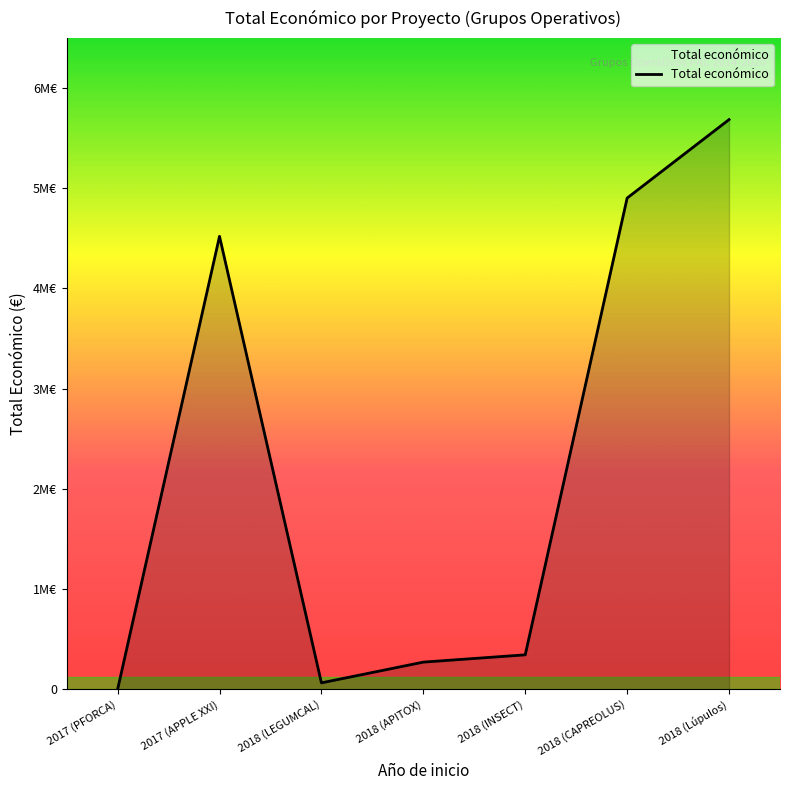

Does the chart have visible grid lines?

No